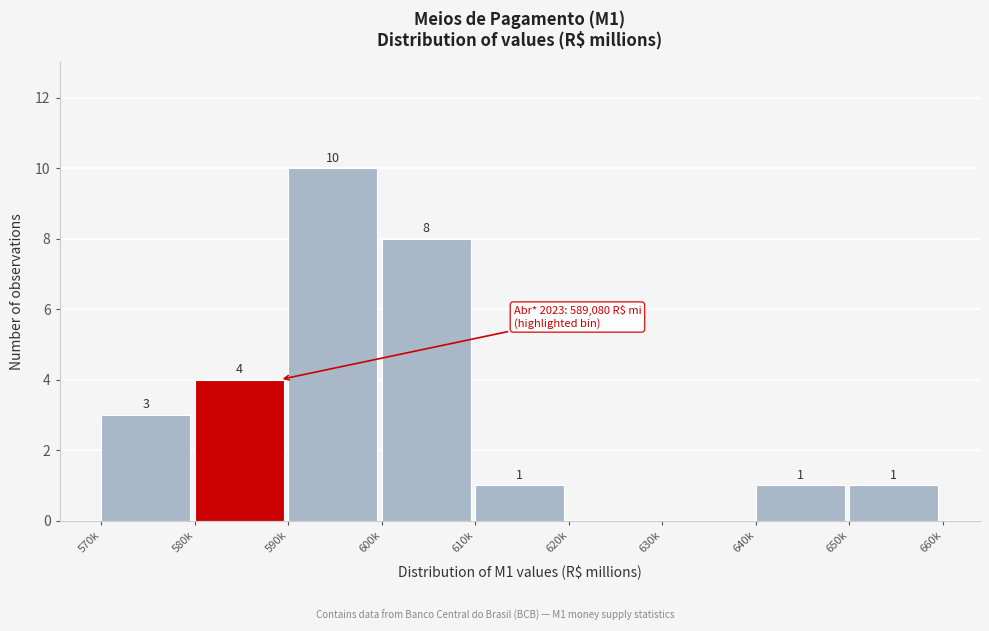

Reading right to left, list all the values displayed in this chart.

650k=1	640k=1	630k=0	620k=0	610k=1	600k=8	590k=10	580k=4	570k=3